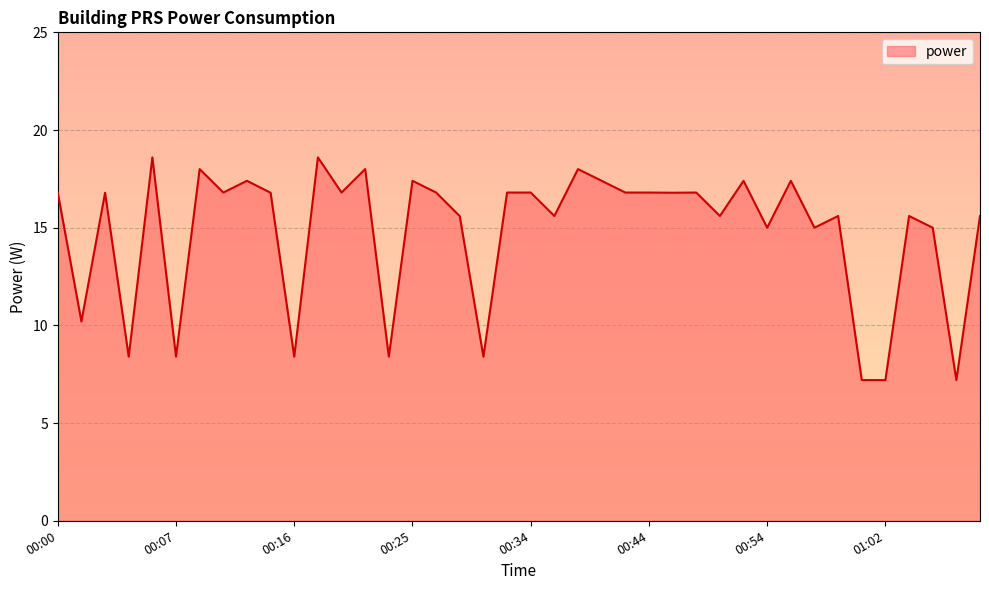

What is the smallest value displayed?

7.2